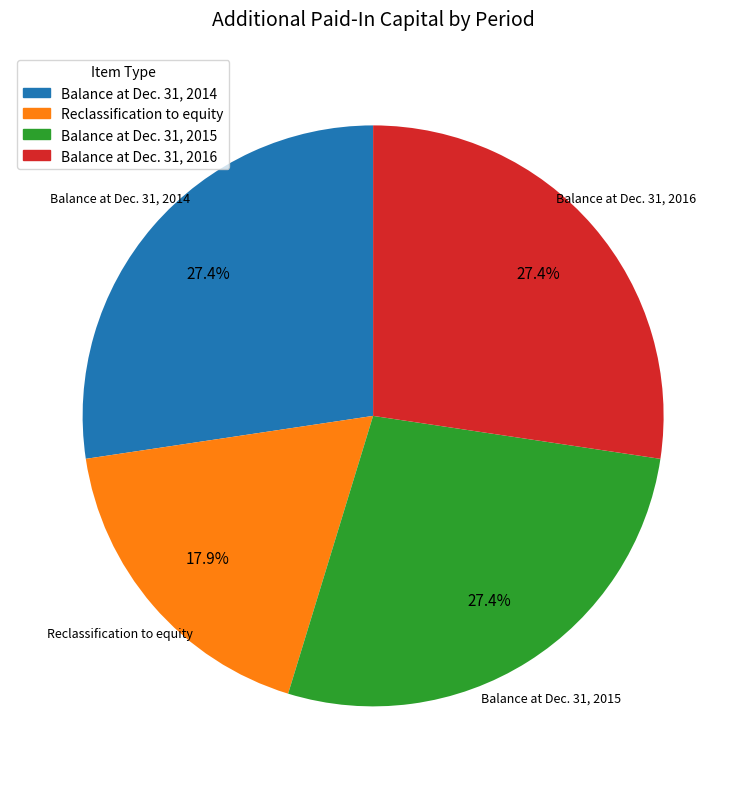

Which has a higher value, Balance at Dec. 31, 2014 or Reclassification to equity?

Balance at Dec. 31, 2014